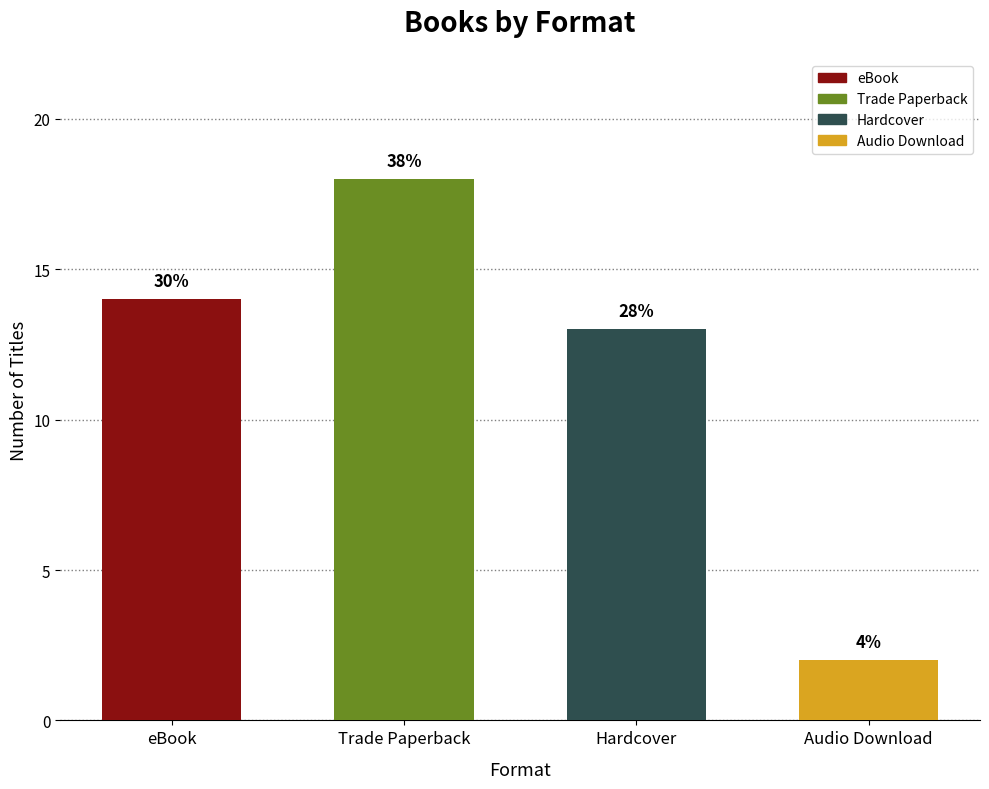

Does the chart contain any negative values?

No